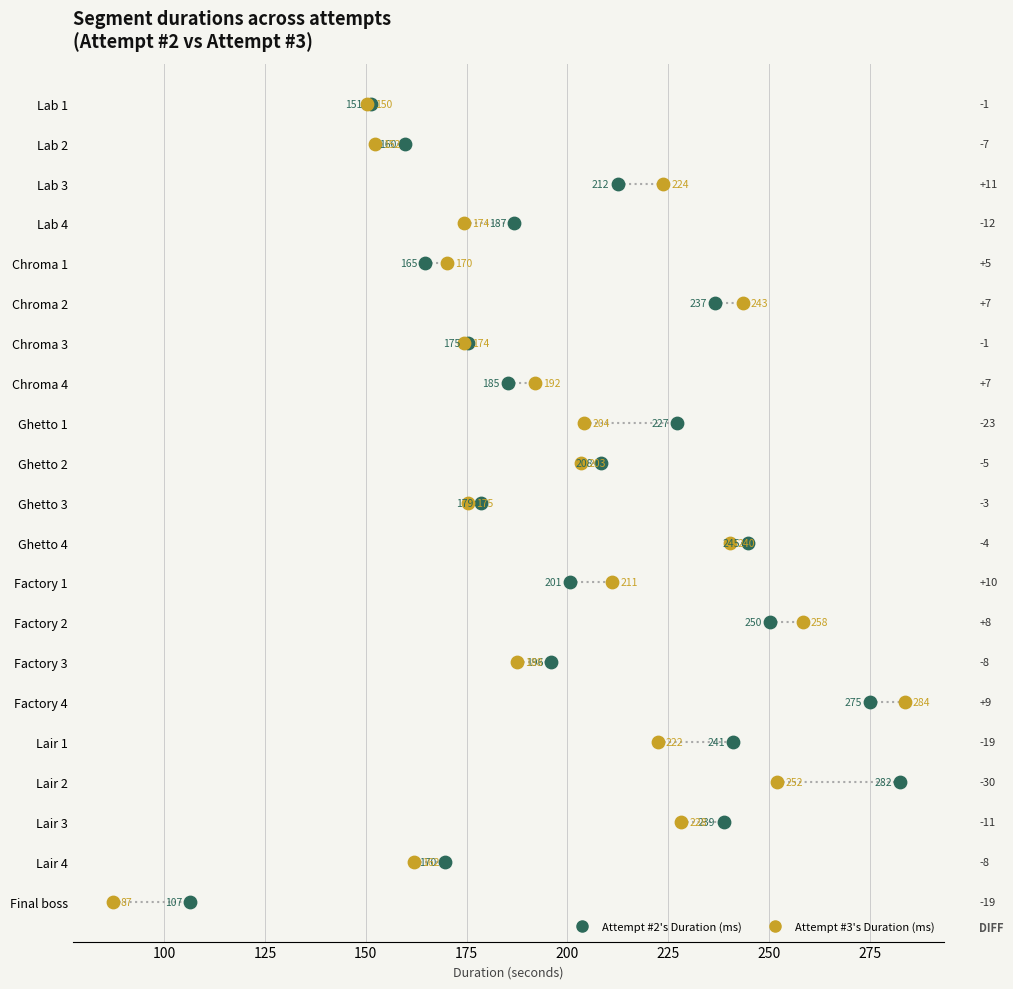

What are all the series names shown in the legend?

Attempt #2's Duration (ms), Attempt #3's Duration (ms)